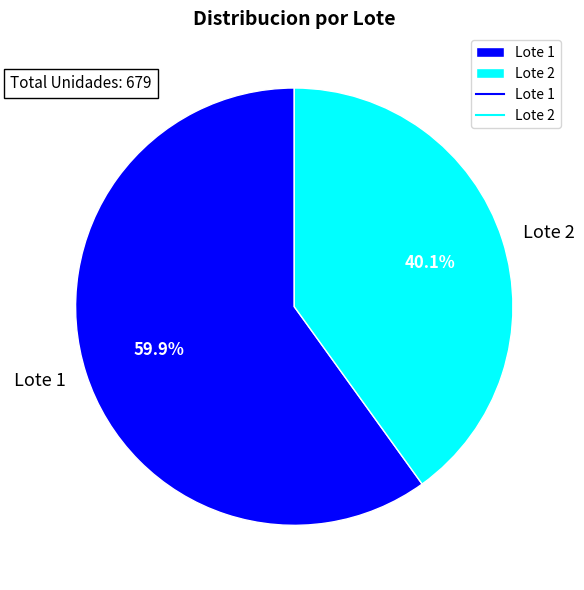

Which has a higher value, Lote 2 or Lote 1?

Lote 1